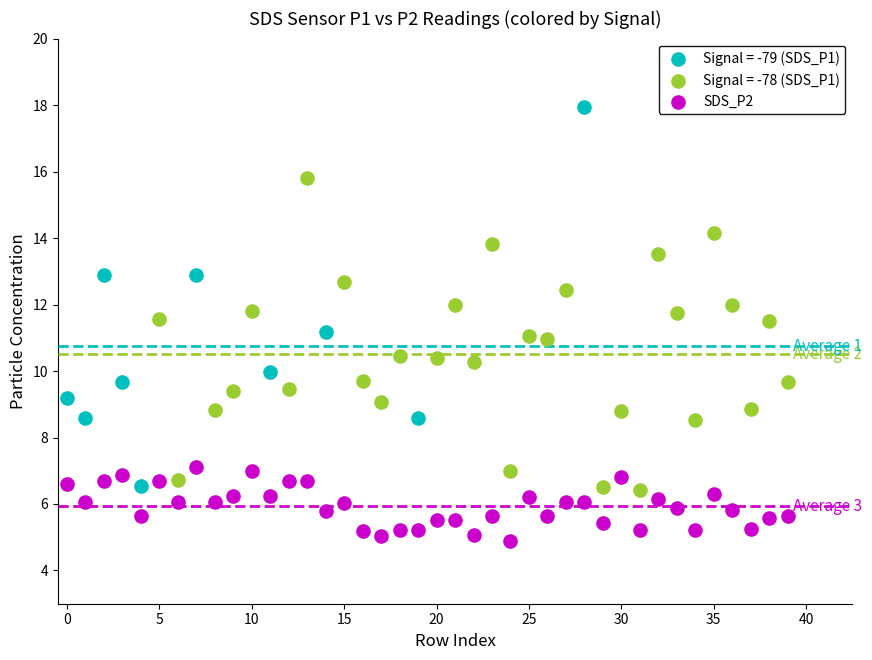

Which series has the largest Y range (max minus min)?

Signal = -79 (SDS_P1)